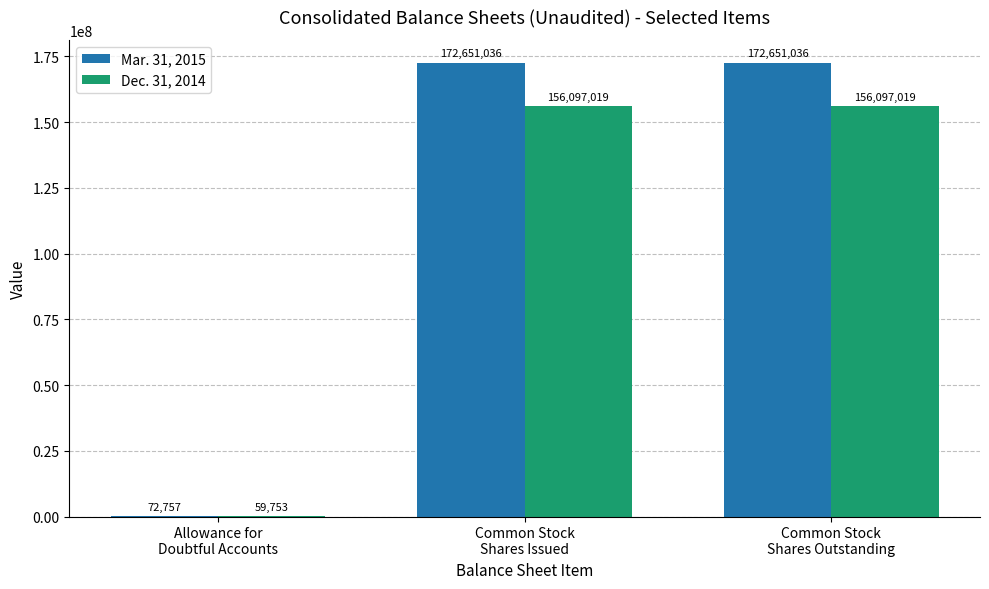

Which series has the largest total across all categories?

Mar. 31, 2015